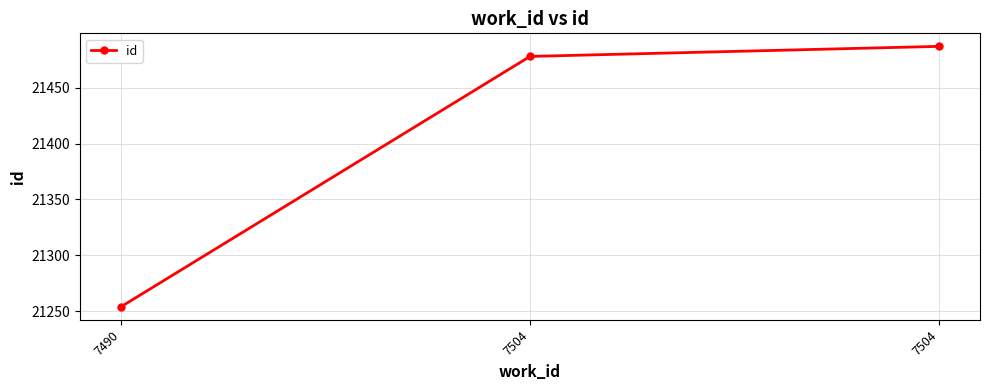

Reading left to right, extract all data points from this chart.

21254	21478	21487